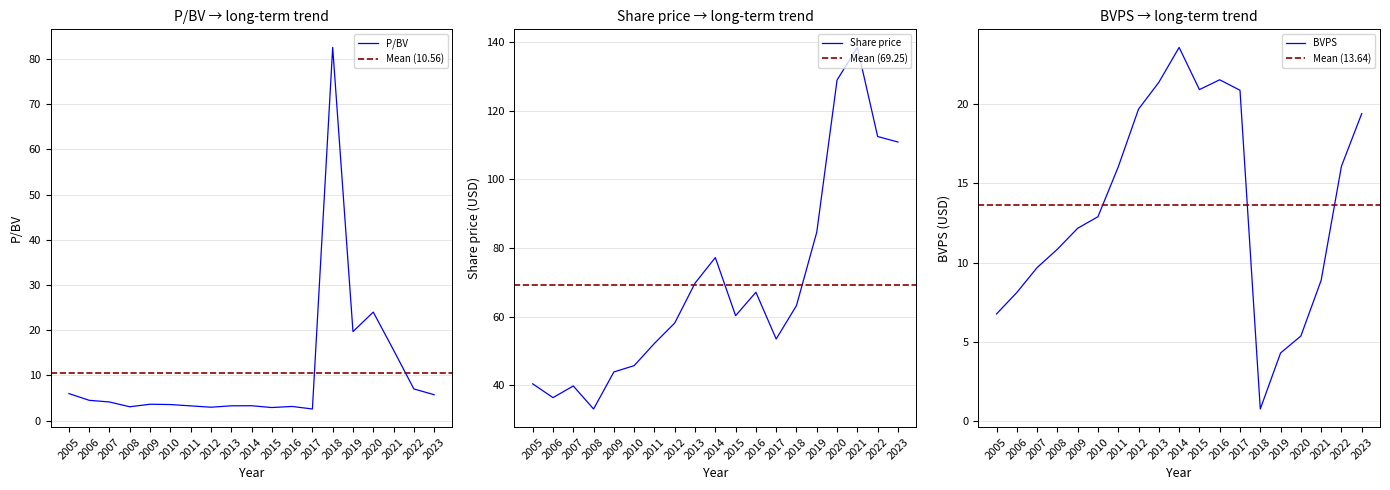

What is the difference between the second highest and second lowest values in the P/BV series?

21.1